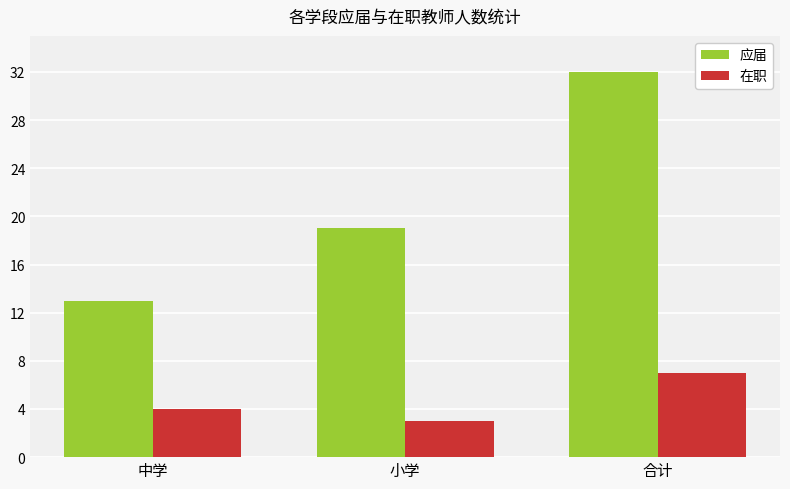

Which series has the widest spread of values?

应届